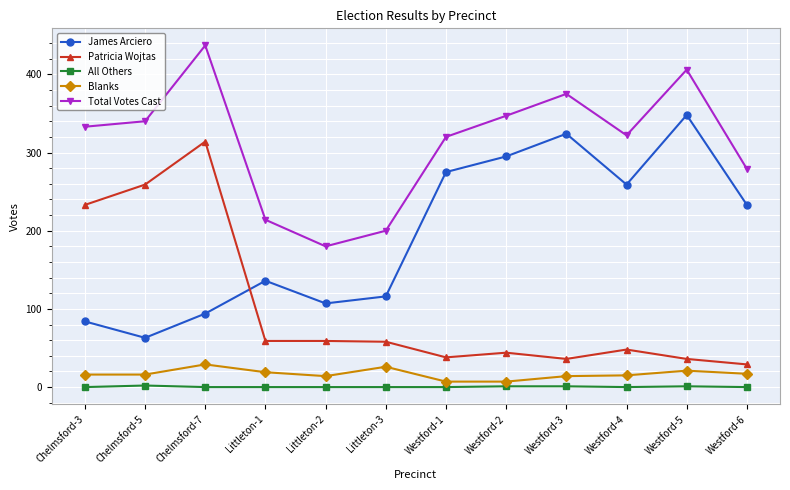

At which category is the sum across all series the highest?

Chelmsford-7